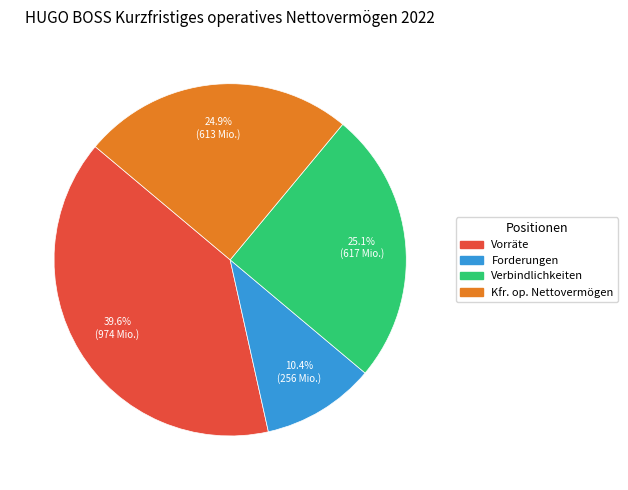

How many segments does this pie chart have?

4